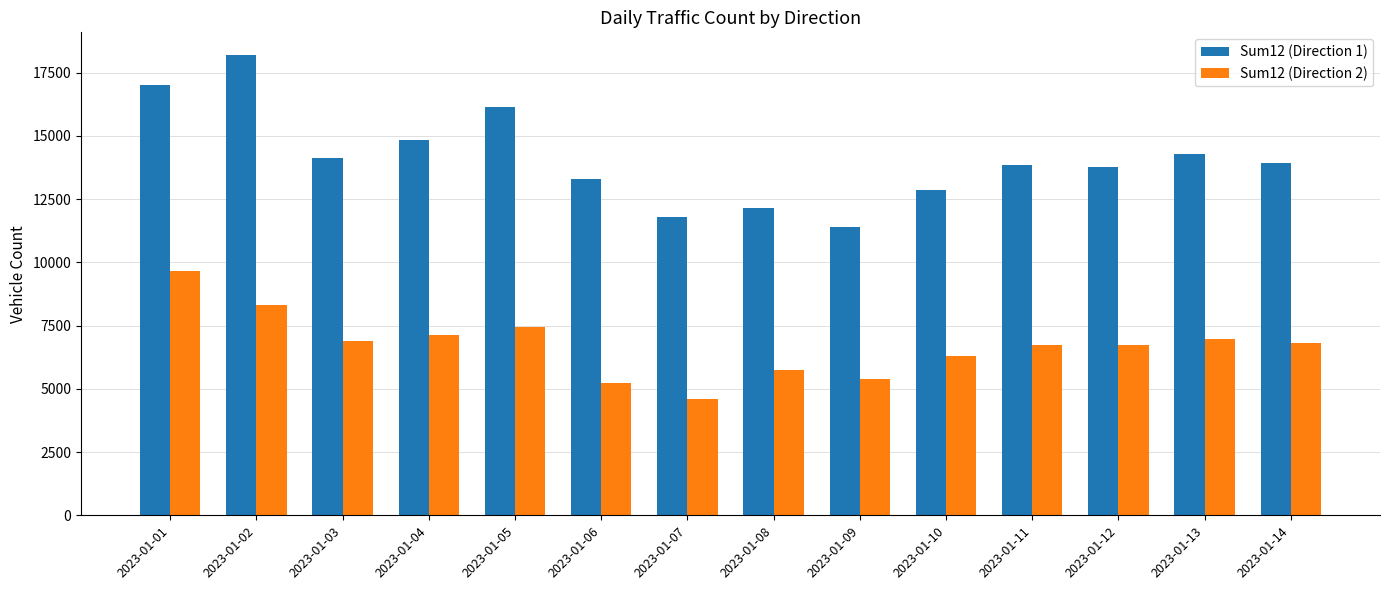

List the series in order of their peak value, lowest first.

Sum12 (Direction 2), Sum12 (Direction 1)